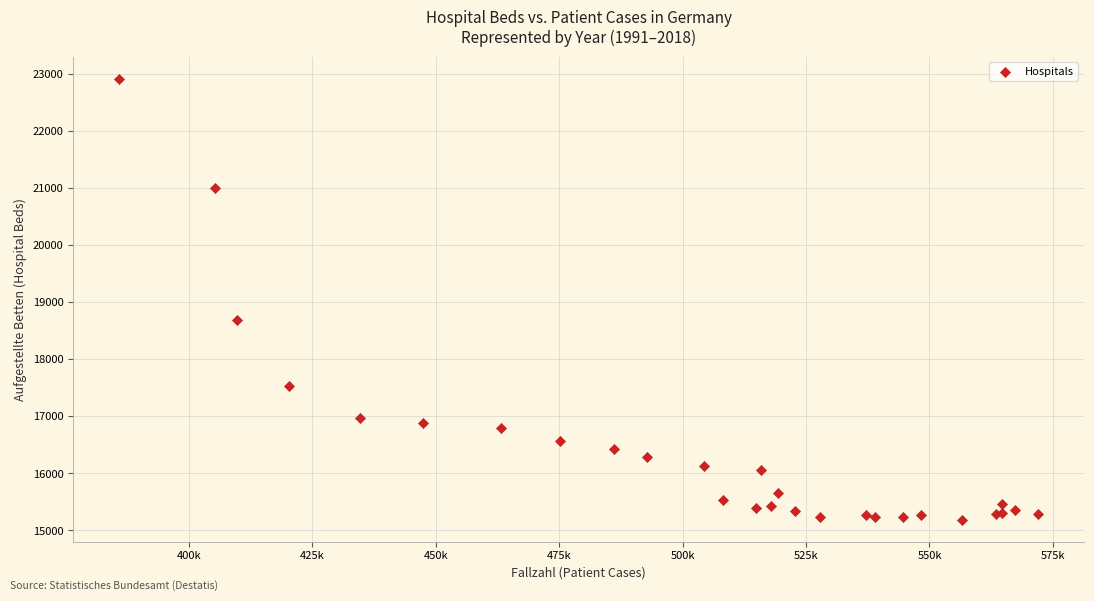

What Y value in the scatter plot is closest to 19054?

18687